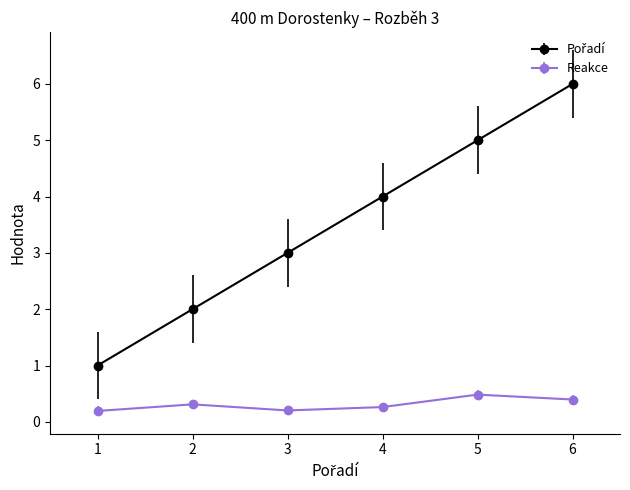

What is the difference between the maximum and minimum values in the Reakce series?

0.3